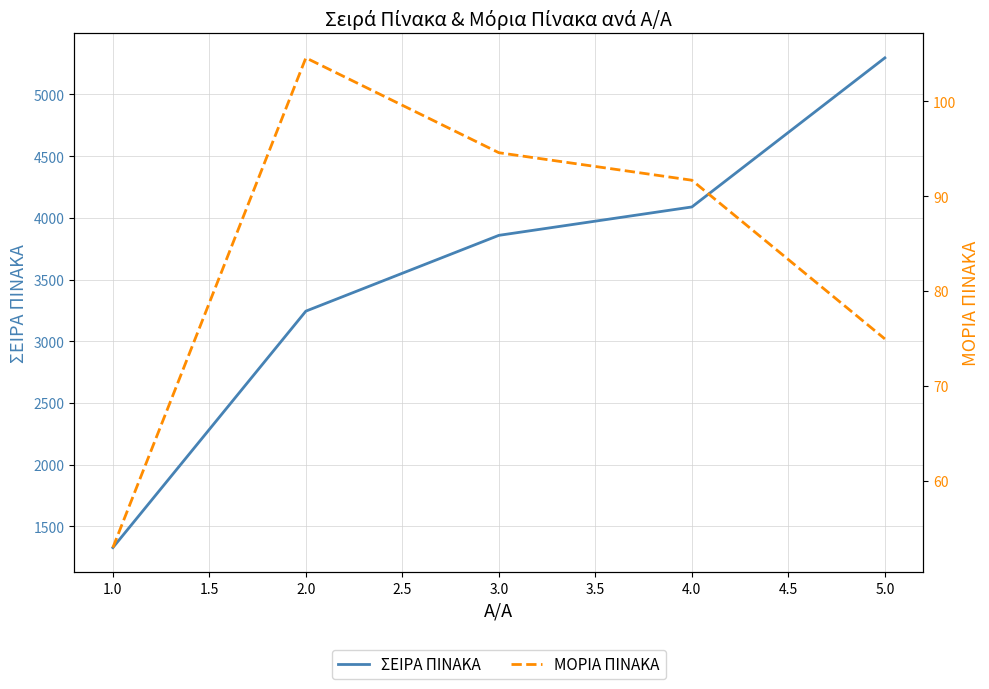

The value of ΣΕΙΡΑ ΠΙΝΑΚΑ at 3.0 is 1240. True or false?

False